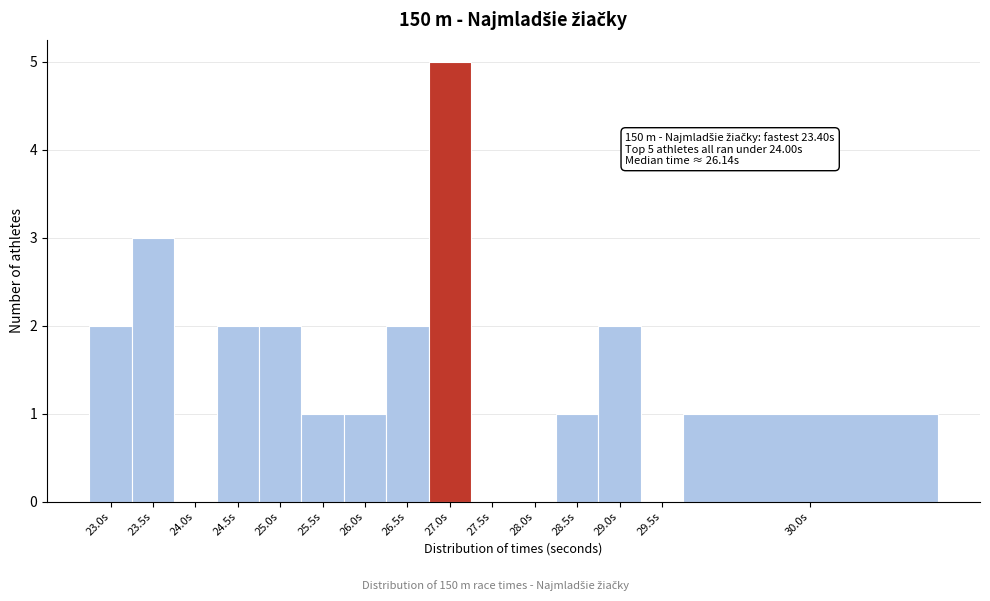

Reading left to right, what are all the values shown in this chart?

23.0s=2	23.5s=3	24.0s=0	24.5s=2	25.0s=2	25.5s=1	26.0s=1	26.5s=2	27.0s=5	27.5s=0	28.0s=0	28.5s=1	29.0s=2	29.5s=0	30.0s=1